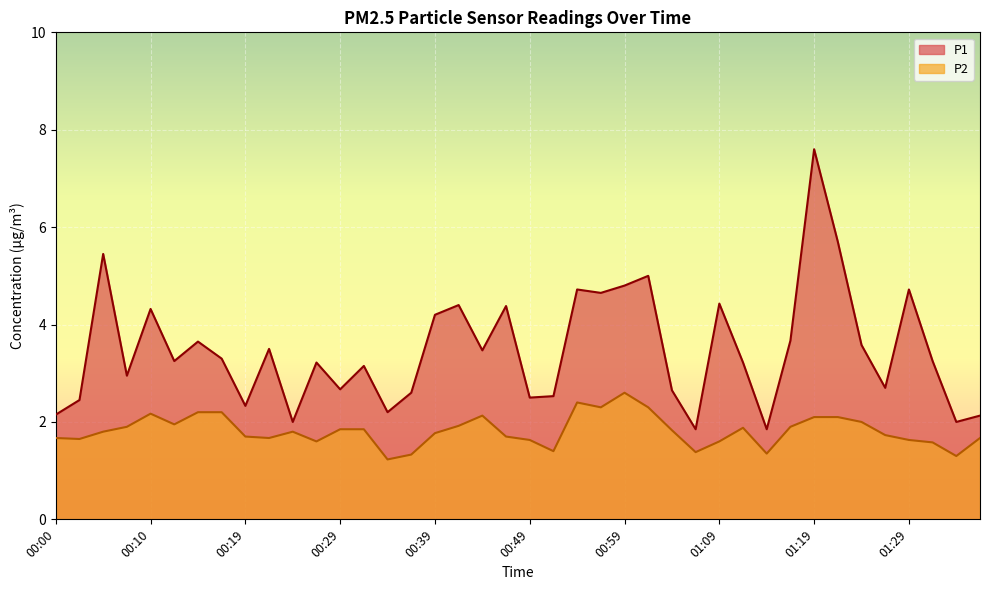

At how many categories does at least one series exceed 6?

1